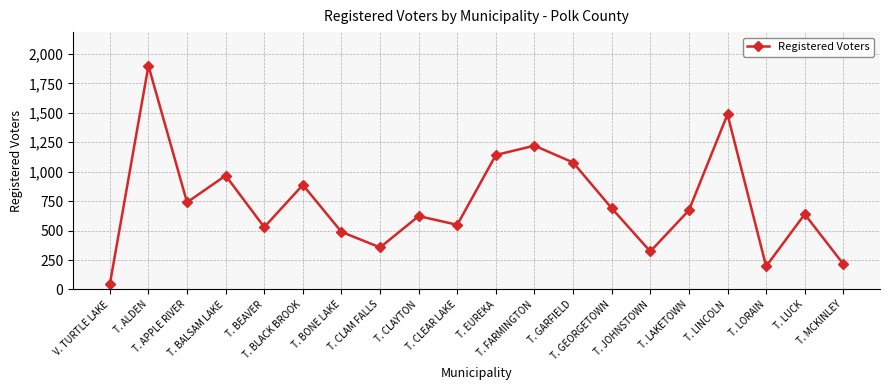

What is the difference between the values at T. EUREKA and T. CLAM FALLS?

785